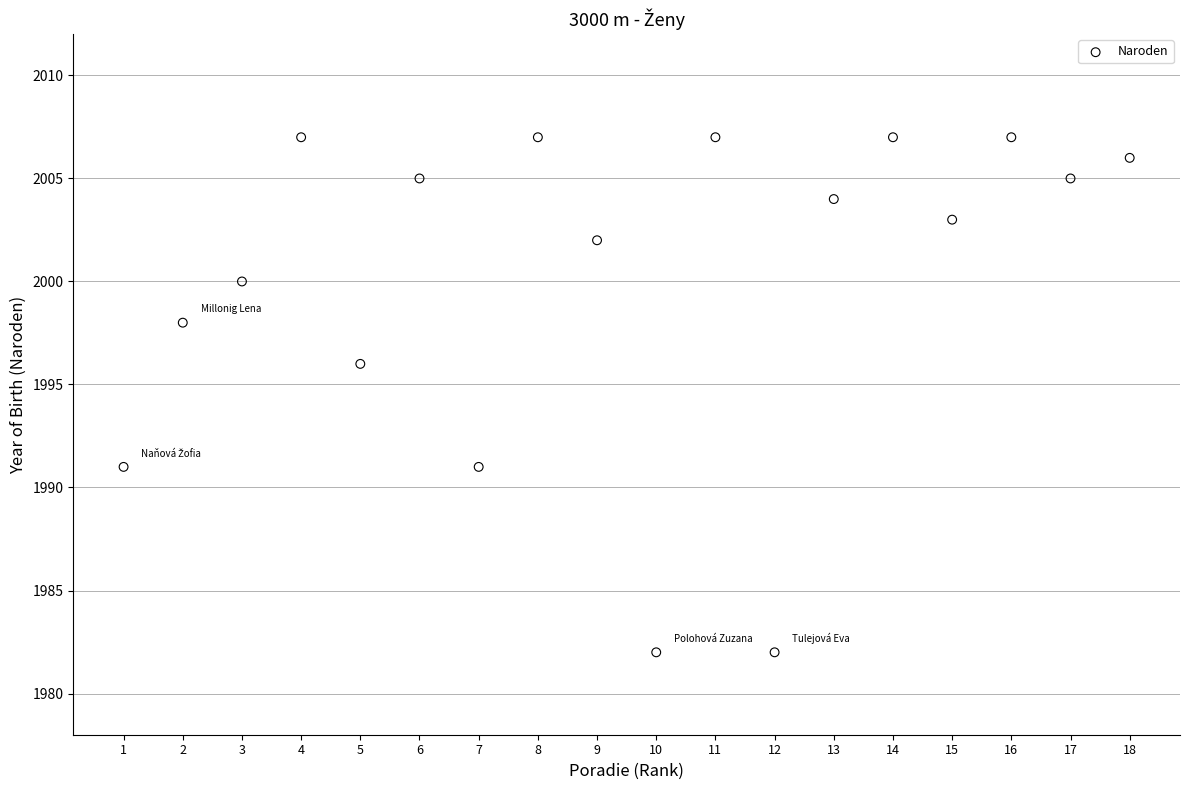

What Y value in the scatter plot is closest to 1994?

1996